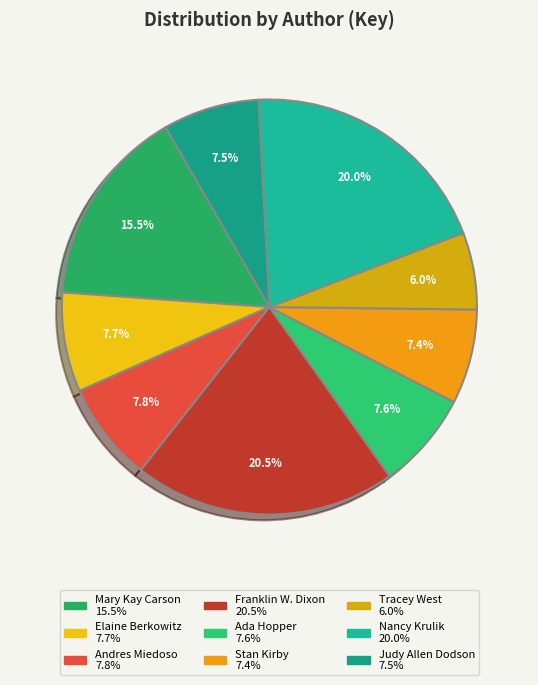

How many slices are in this pie chart?

9